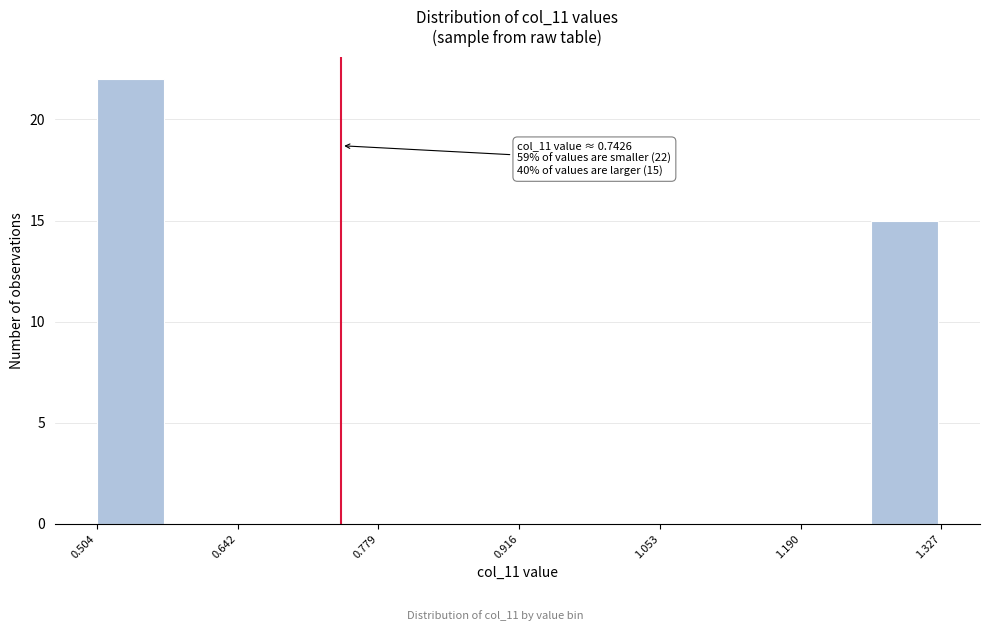

Read against the x-axis, roughly where is the centre of the tallest bar?

0.54